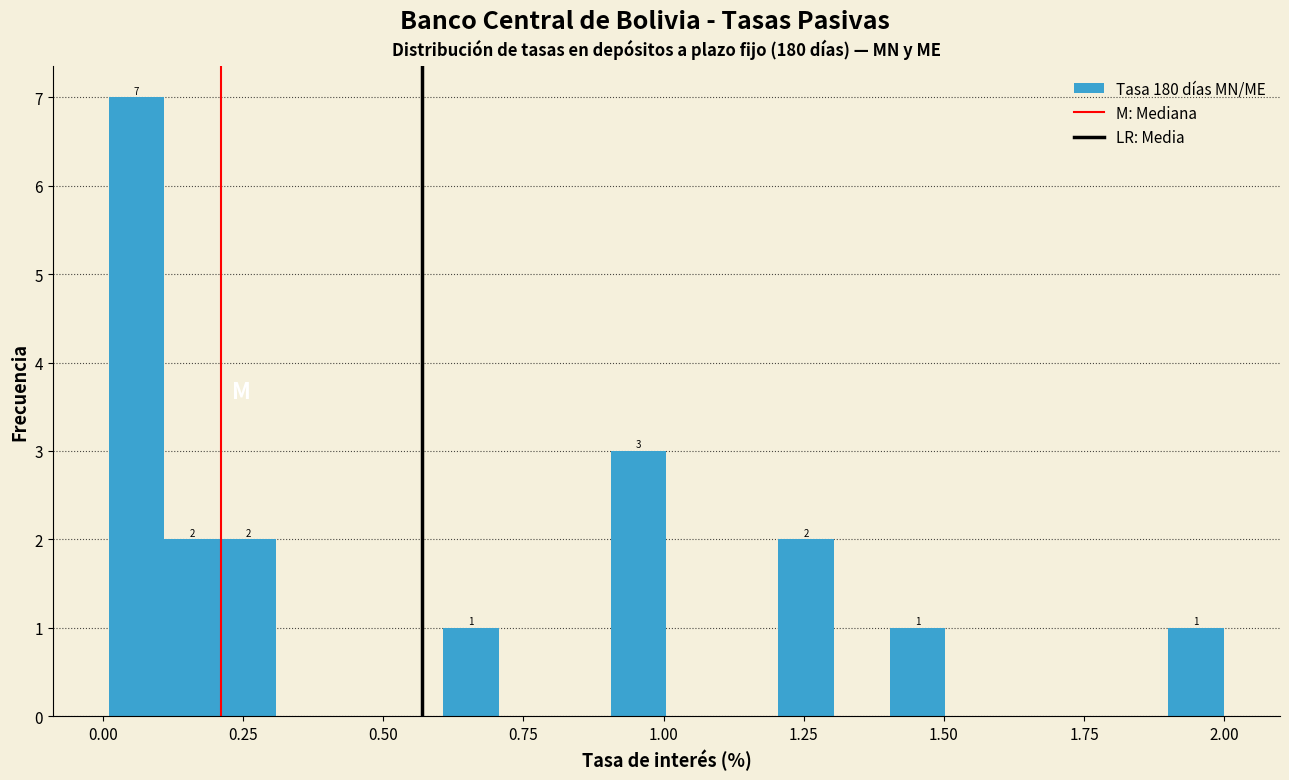

Around what value on the x-axis is the tallest bar? Give the approximate position of its centre, as read against the axis.

0.05